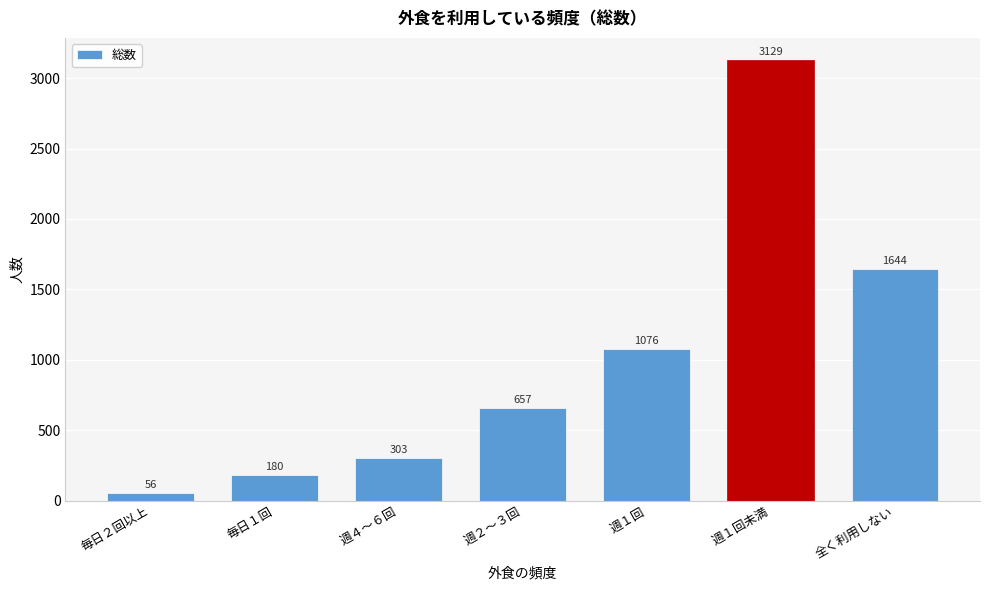

Reading right to left, extract all data points from this chart.

1644	3129	1076	657	303	180	56